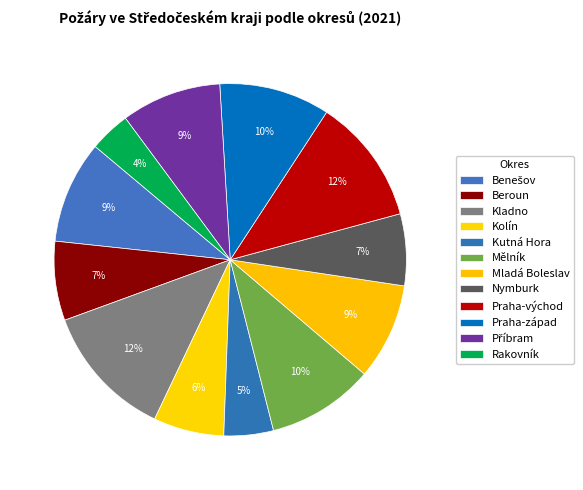

How many slices are in this pie chart?

12